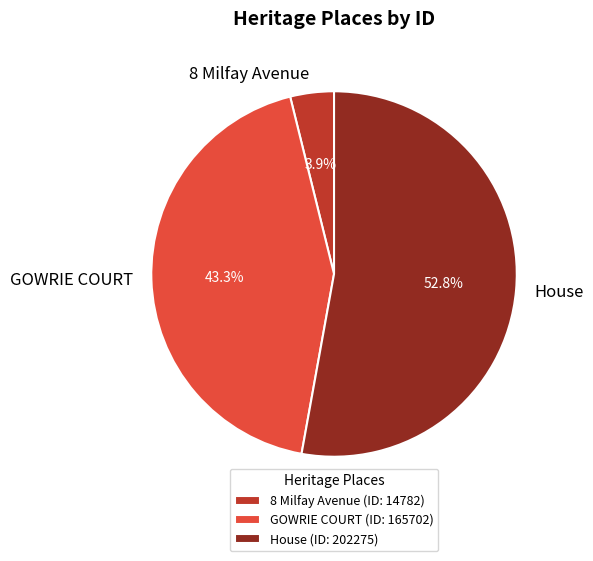

How many slices are in this pie chart?

3